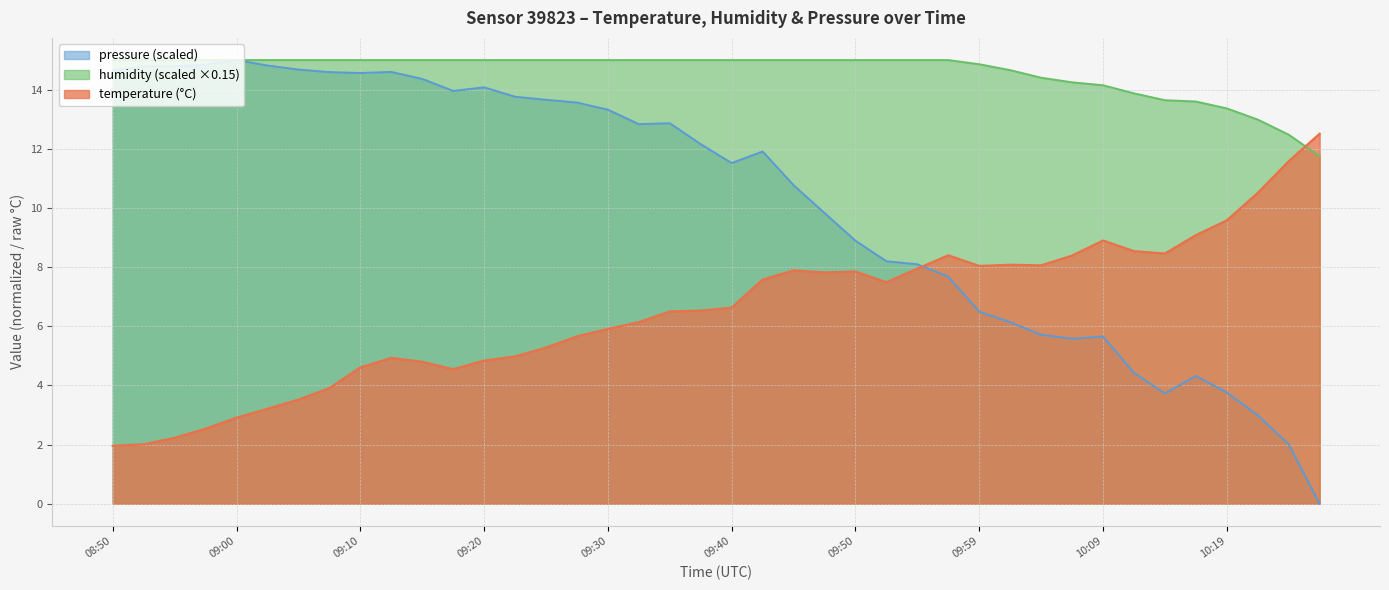

Which series has the largest range (max minus min)?

pressure (scaled)